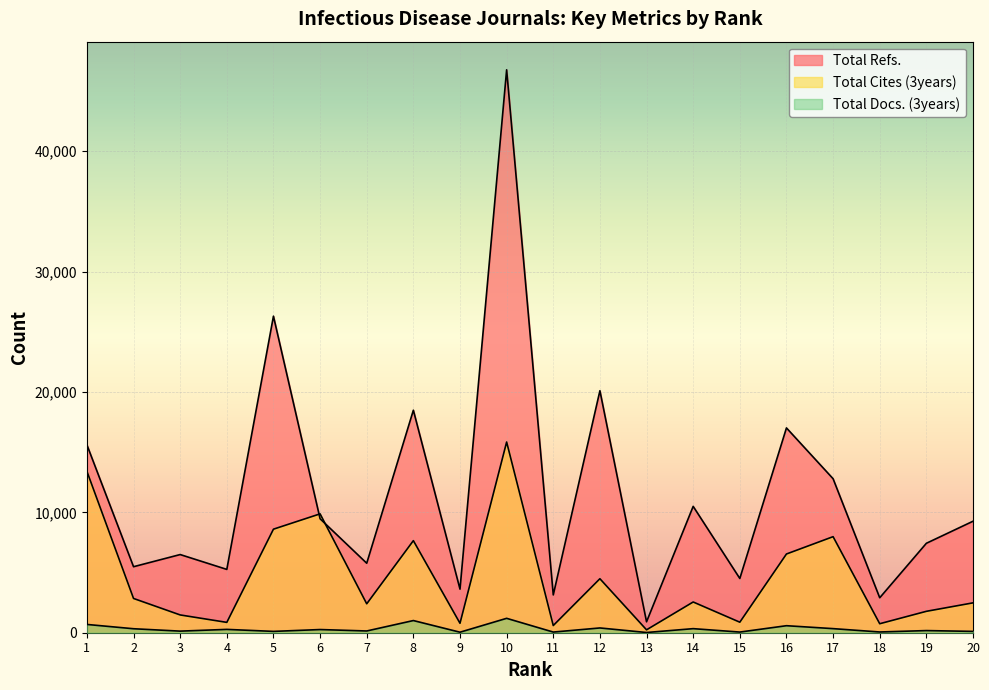

What is the difference between the maximum and second lowest values in the Total Docs. (3years) series?

1153